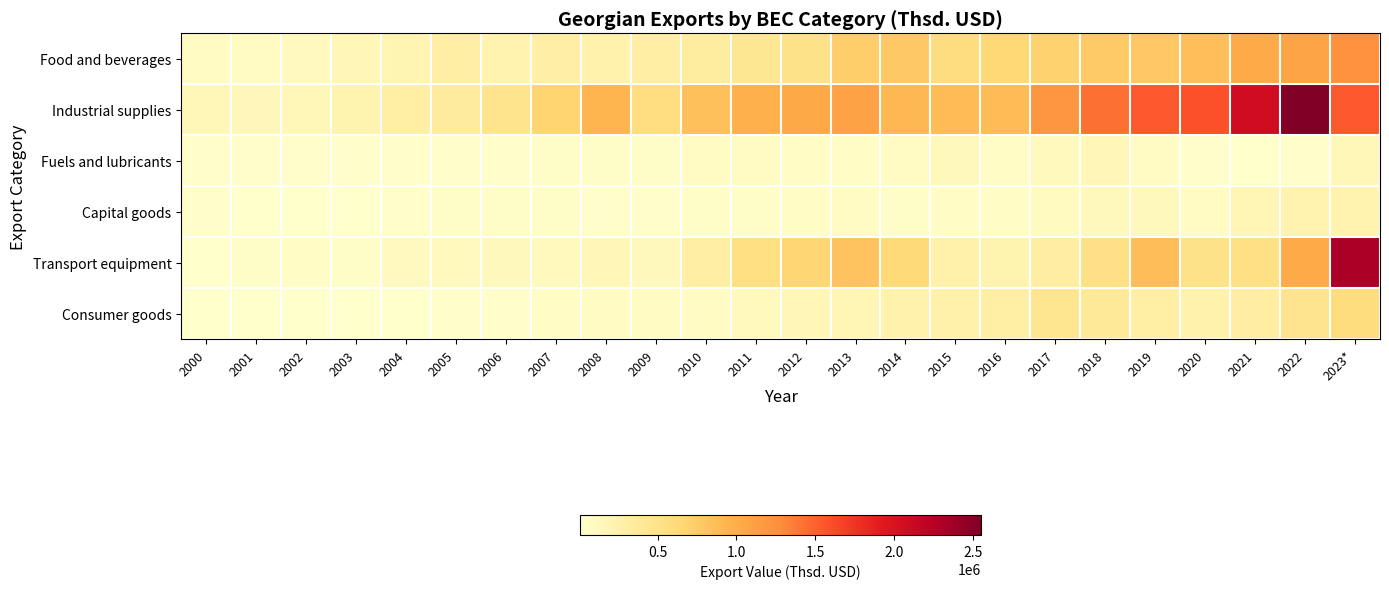

What is the maximum value shown in the chart?

2552176.9